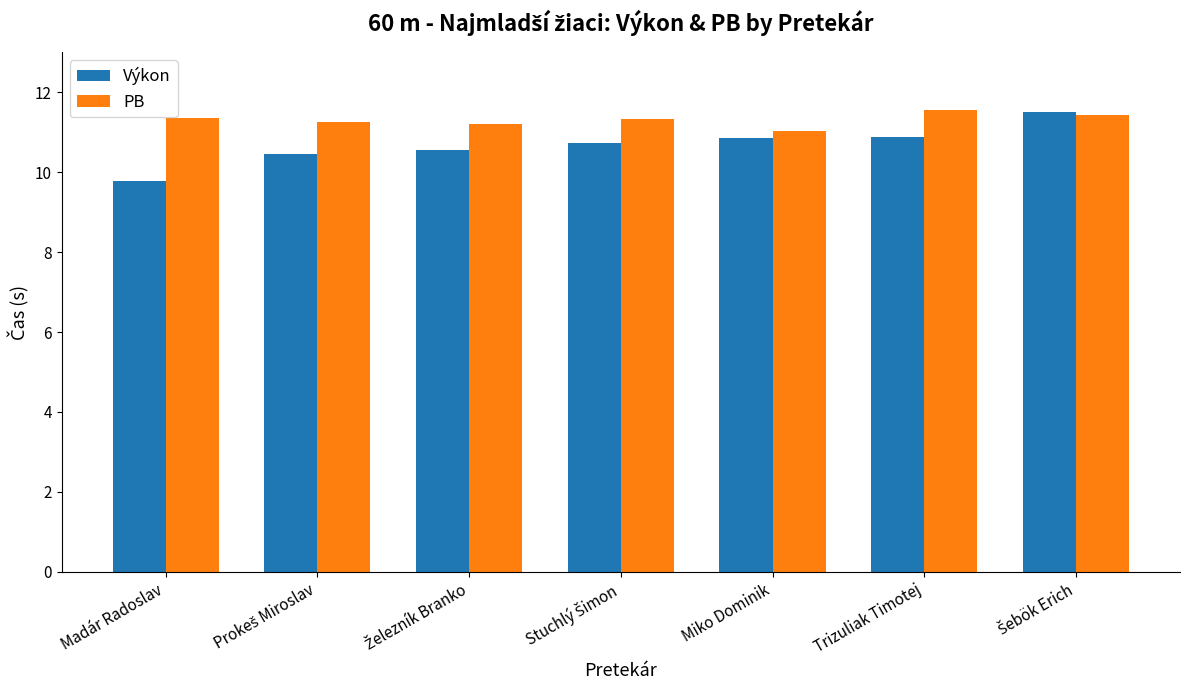

How many values in the Výkon series exceed 10?

6